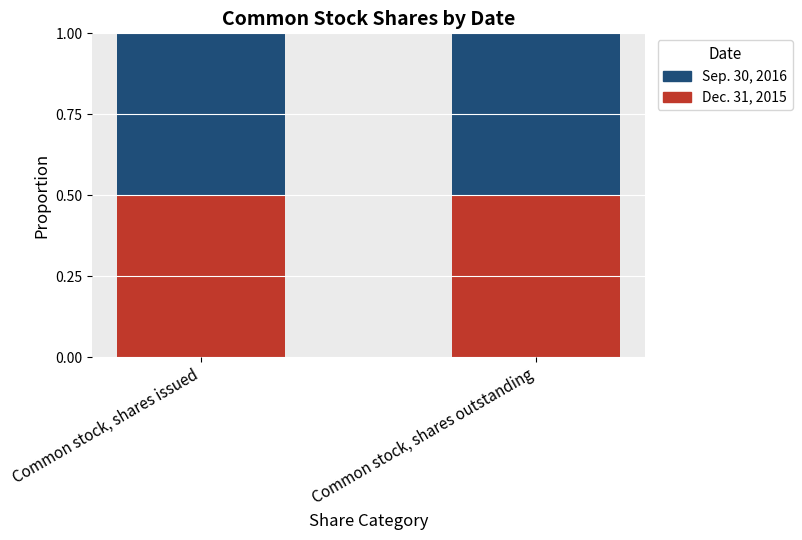

Reading left to right, list the values for the Dec. 31, 2015 series.

Common stock, shares issued=0.5	Common stock, shares outstanding=0.5